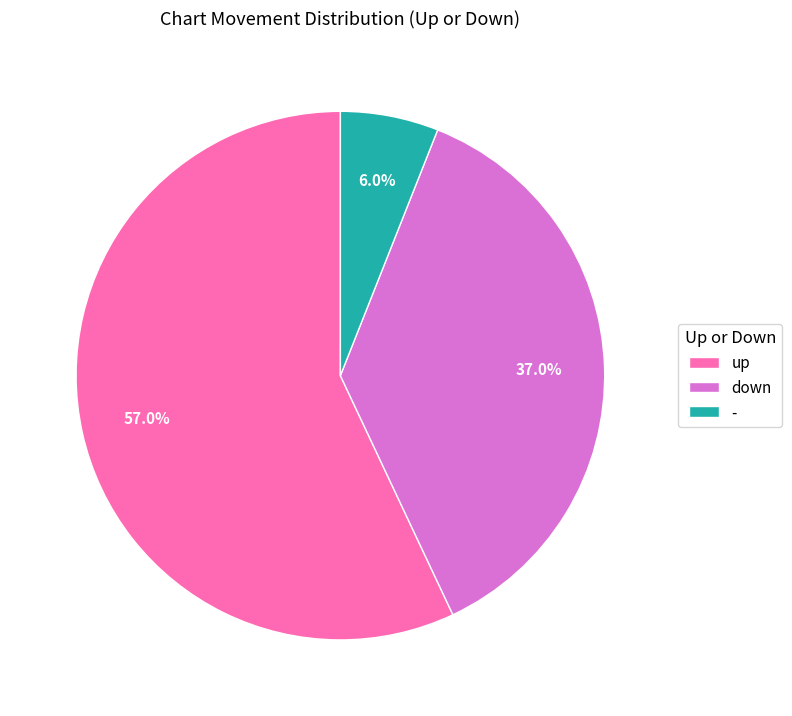

How many slices are in this pie chart?

3